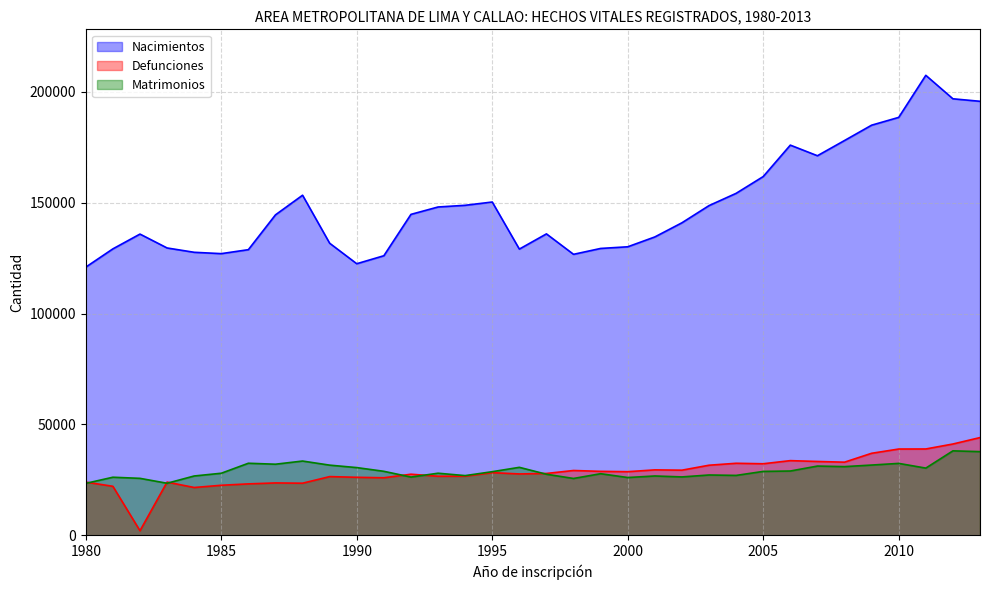

List the series in order of their peak value, lowest first.

Matrimonios, Defunciones, Nacimientos